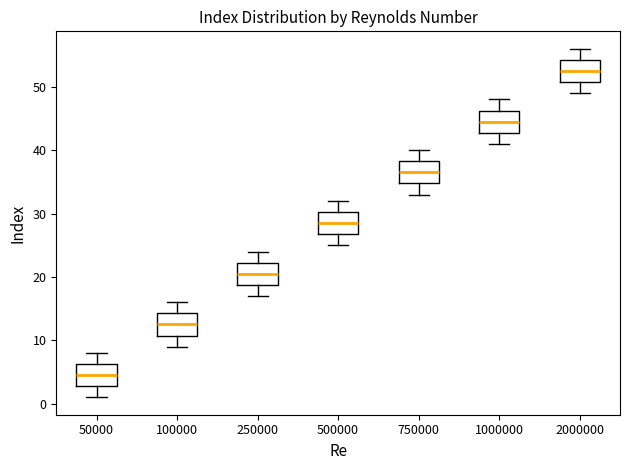

Reading left to right, read every box against the y-axis: the position of its median line, the range the box covers, and the ends of its whiskers. The values are not printed on the chart, so give them approximately, as read against the axis.

50000: median 5, box 3 to 6, whiskers 1 to 8
100000: median 13, box 11 to 14, whiskers 9 to 16
250000: median 21, box 19 to 22, whiskers 17 to 24
500000: median 29, box 27 to 30, whiskers 25 to 32
750000: median 37, box 35 to 38, whiskers 33 to 40
1000000: median 45, box 43 to 46, whiskers 41 to 48
2000000: median 53, box 51 to 54, whiskers 49 to 56